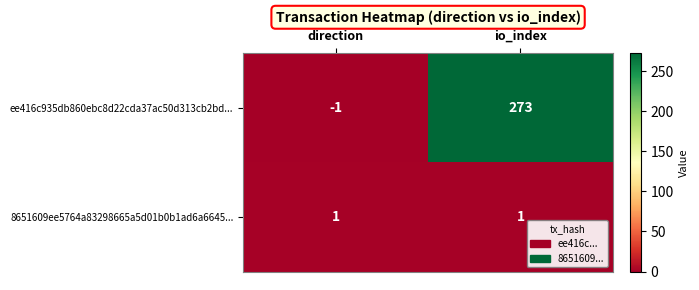

The value of 8651609ee5764a83298665a5d01b0b1ad6a6645... at io_index is 1. True or false?

True